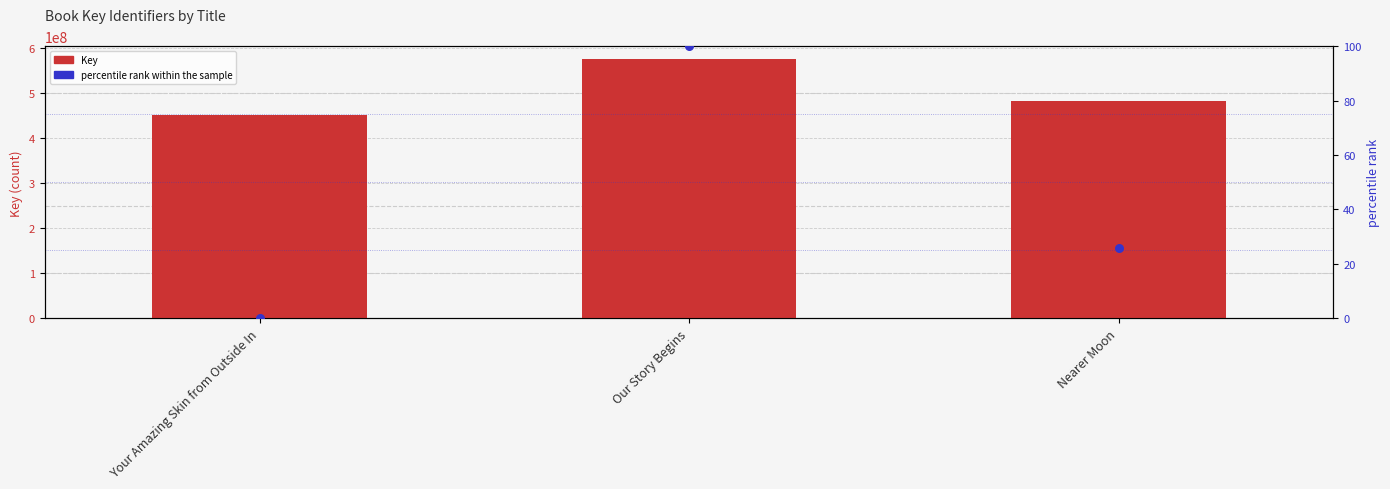

What is the total value across all series at Nearer Moon?

483701818.0